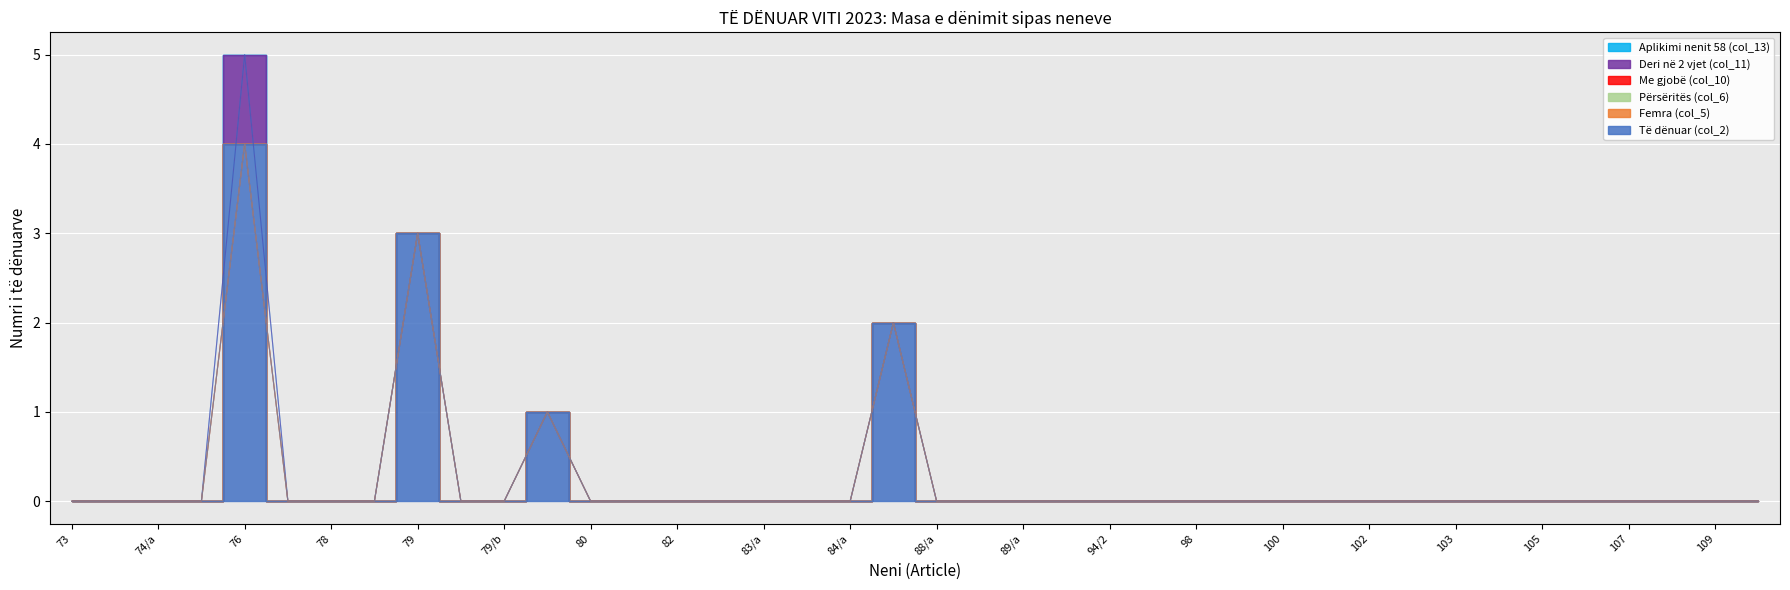

List the series in order of their peak value, highest first.

Të dënuar (col_2), Deri në 2 vjet (col_11), Femra (col_5), Përsëritës (col_6), Me gjobë (col_10), Aplikimi nenit 58 (col_13)